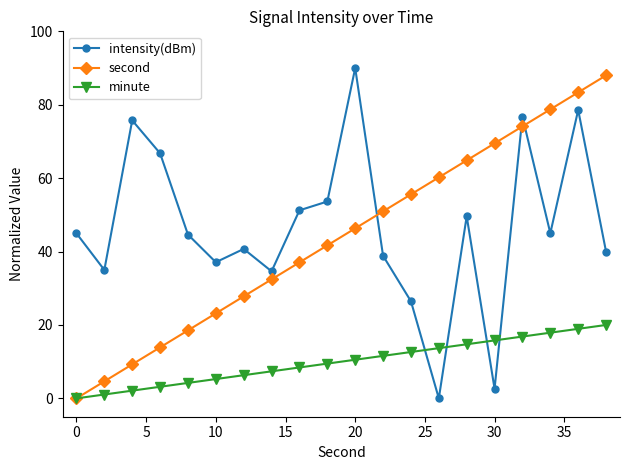

What is the highest value of the second series?

88.0